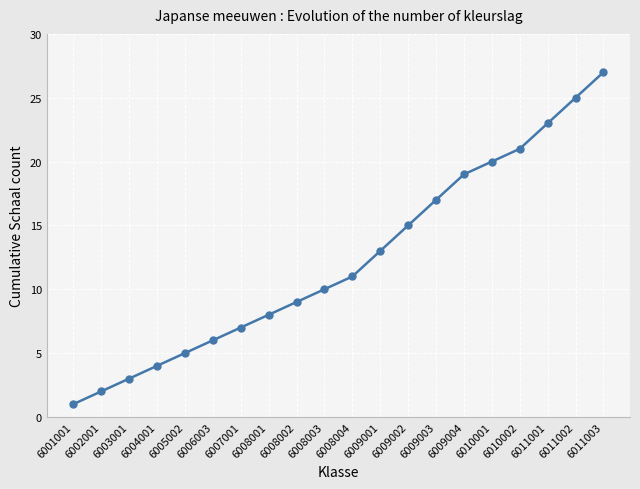

Approximately how many times larger is the value at 6009004 compared to 6008002?

2.1